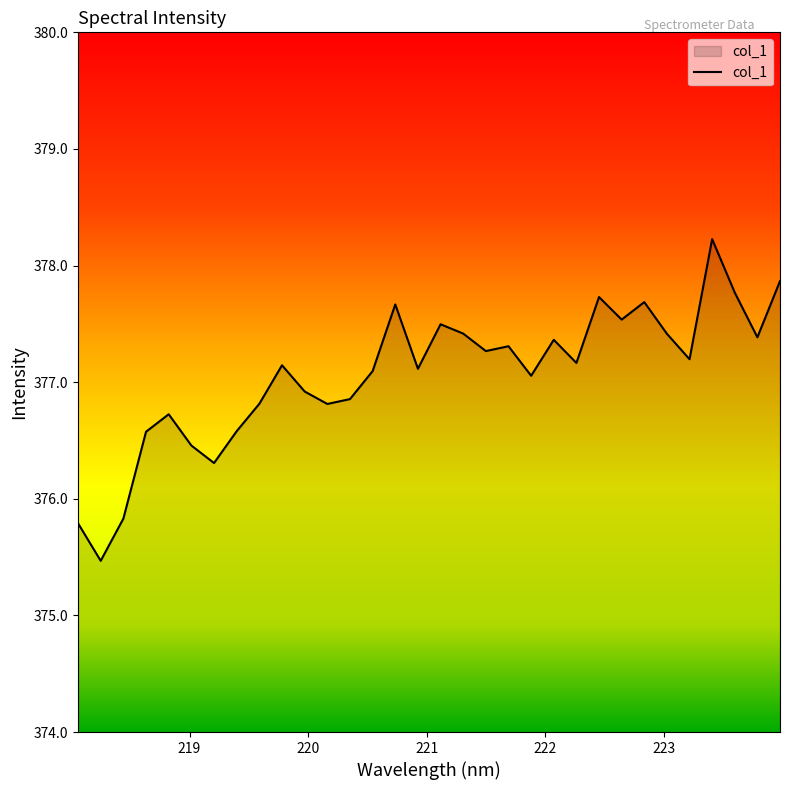

What is the difference between the maximum and minimum values?

2.8